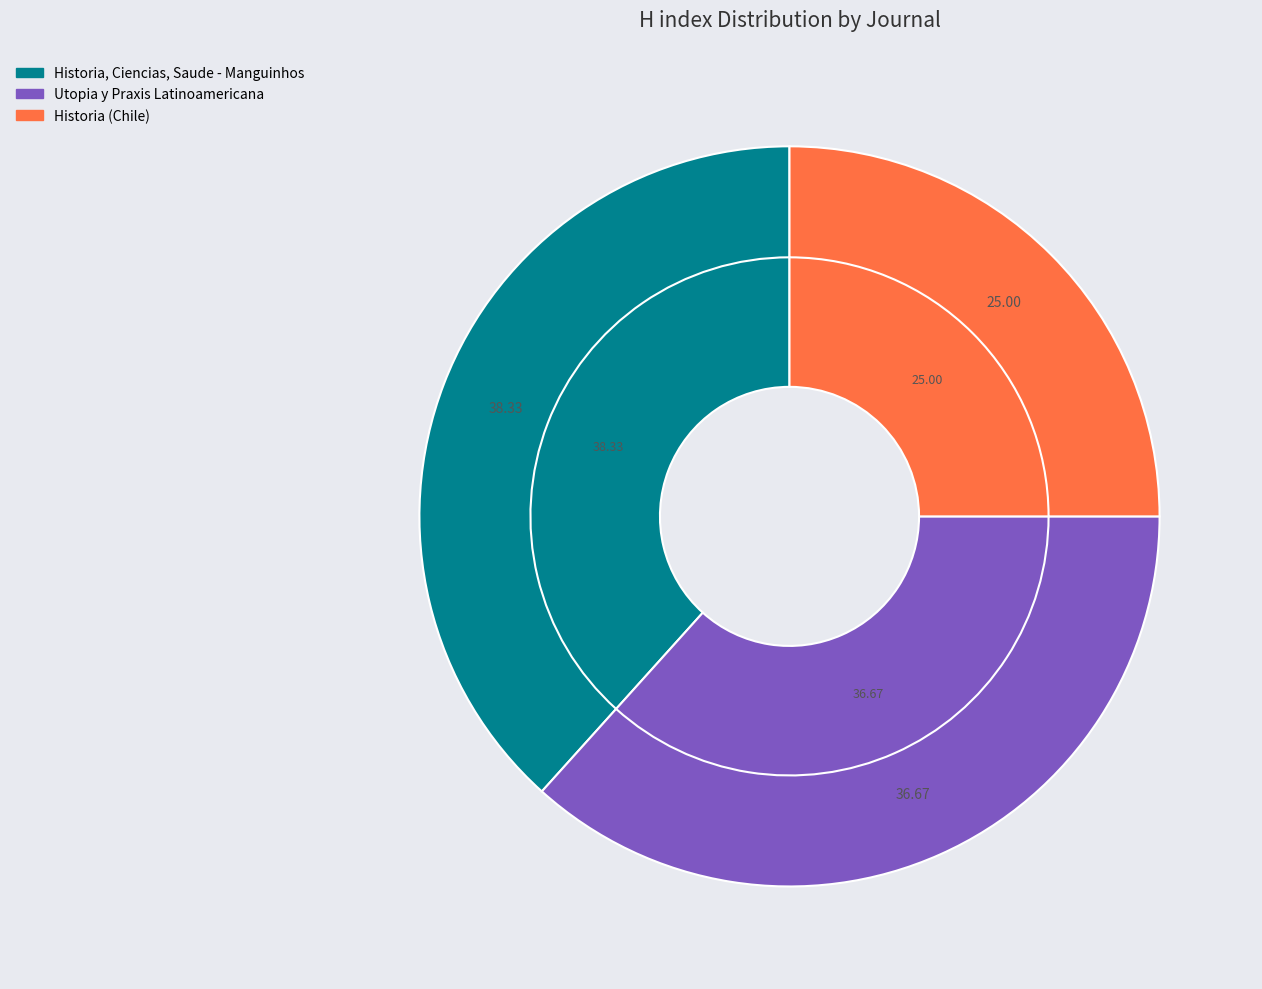

Is Historia, Ciencias, Saude - Manguinhos the majority of the pie?

No